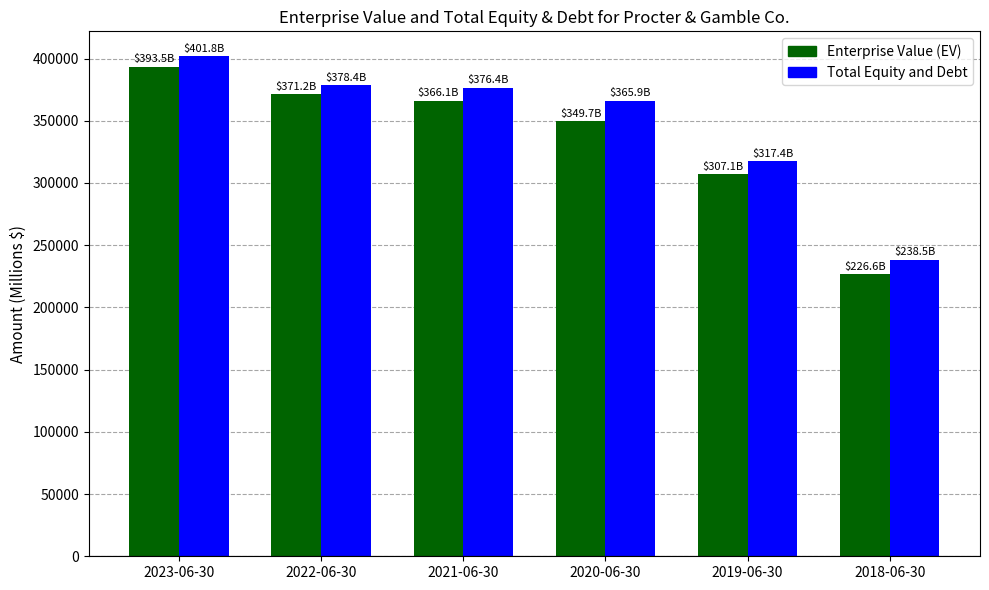

Reading left to right, list all the values displayed in this chart.

Enterprise Value (EV): 2023-06-30=393511	2022-06-30=371203	2021-06-30=366108	2020-06-30=349722	2019-06-30=307076	2018-06-30=226602
Total Equity and Debt: 2023-06-30=401757	2022-06-30=378417	2021-06-30=376396	2020-06-30=365903	2019-06-30=317363	2018-06-30=238452